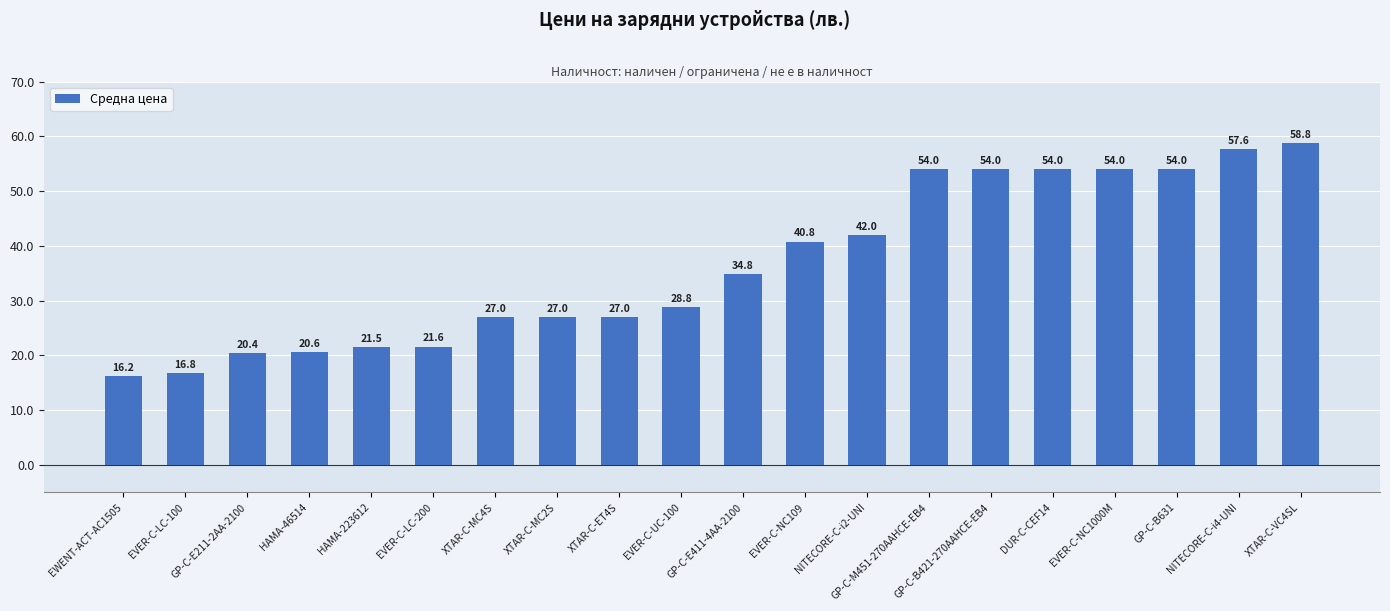

What is the minimum value shown in the chart?

16.2